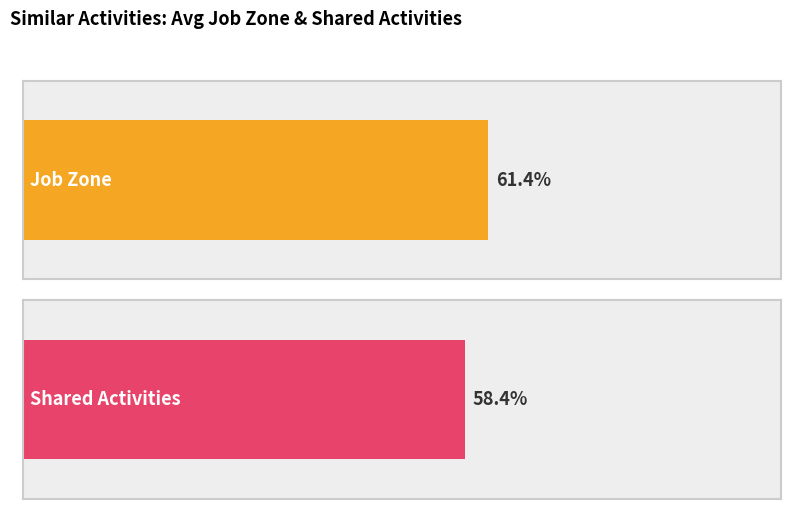

What are all the series names shown in the legend?

Job Zone, Shared Activities